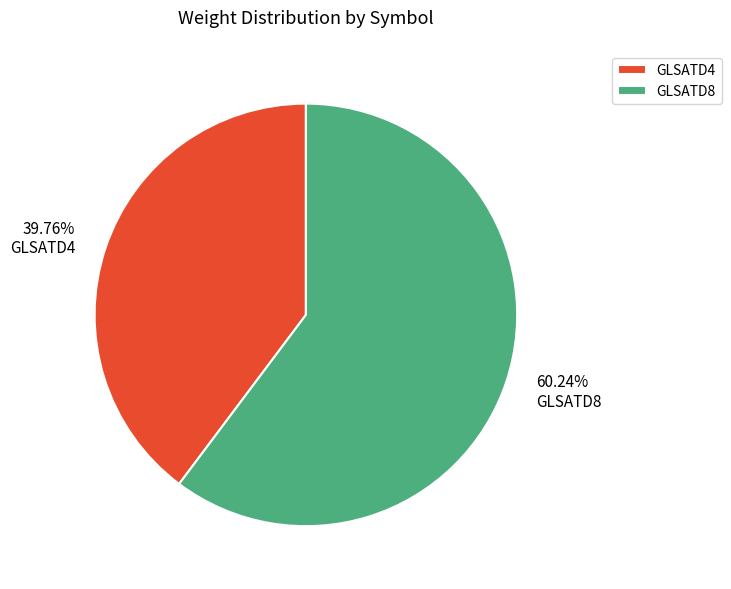

Combined, do GLSATD4 and GLSATD8 account for over 50%?

Yes